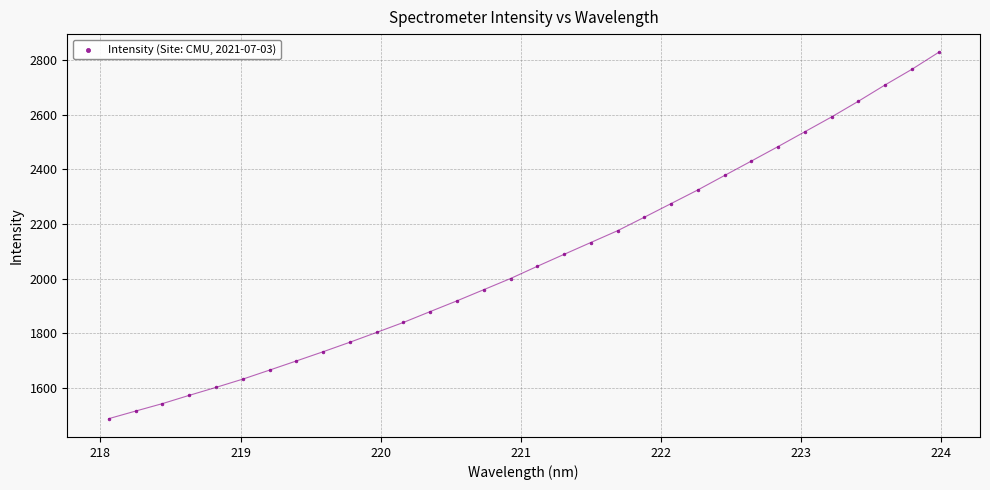

What is the range of X values (max minus min)?

5.9